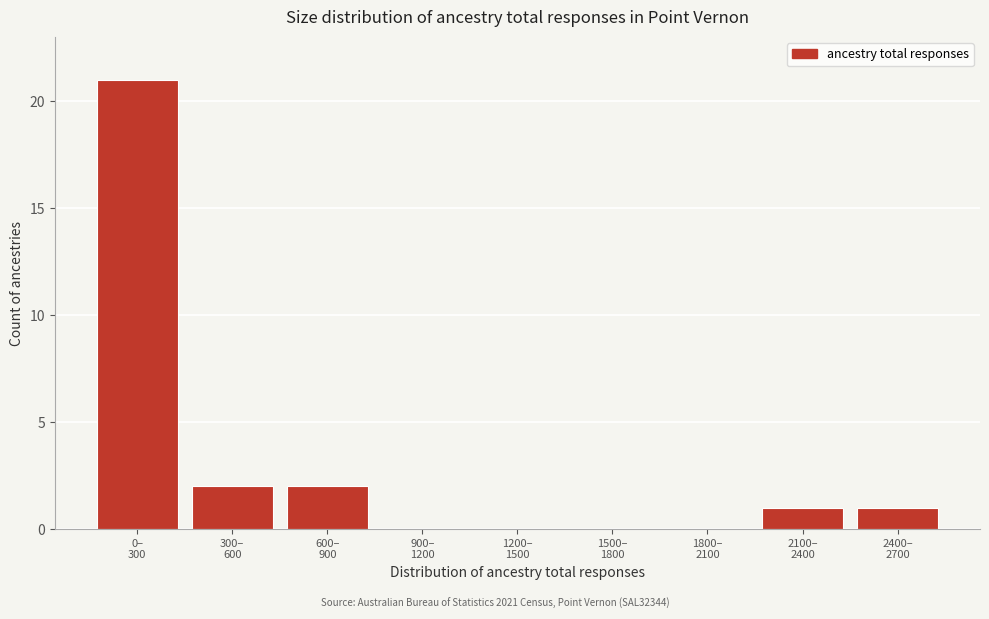

What is the sum of all values?

27